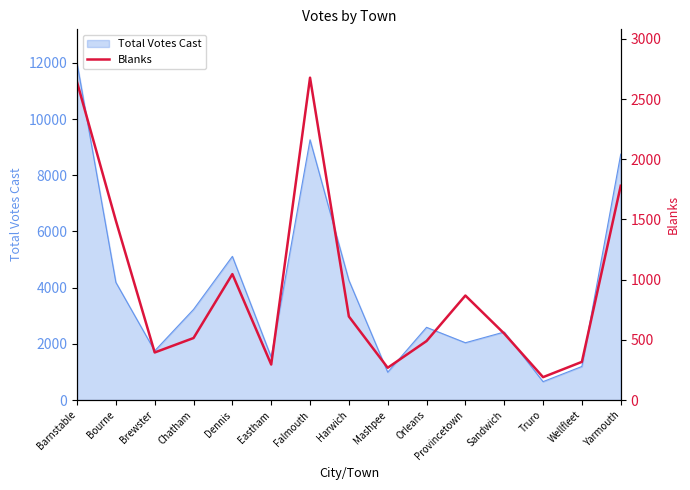

The Total Votes Cast series shows 990 at Mashpee. True or false?

True